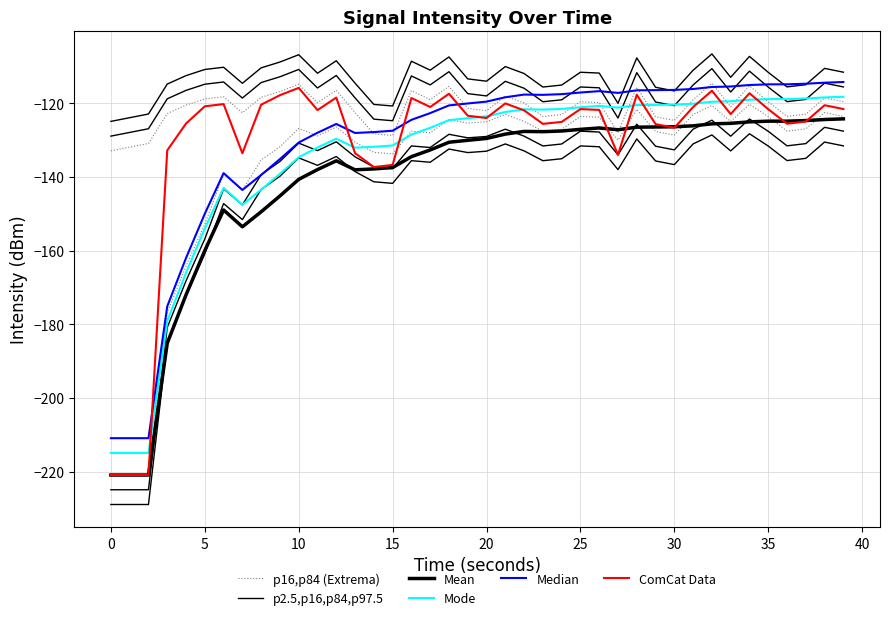

What is the total value across all series at 30?

-869.5